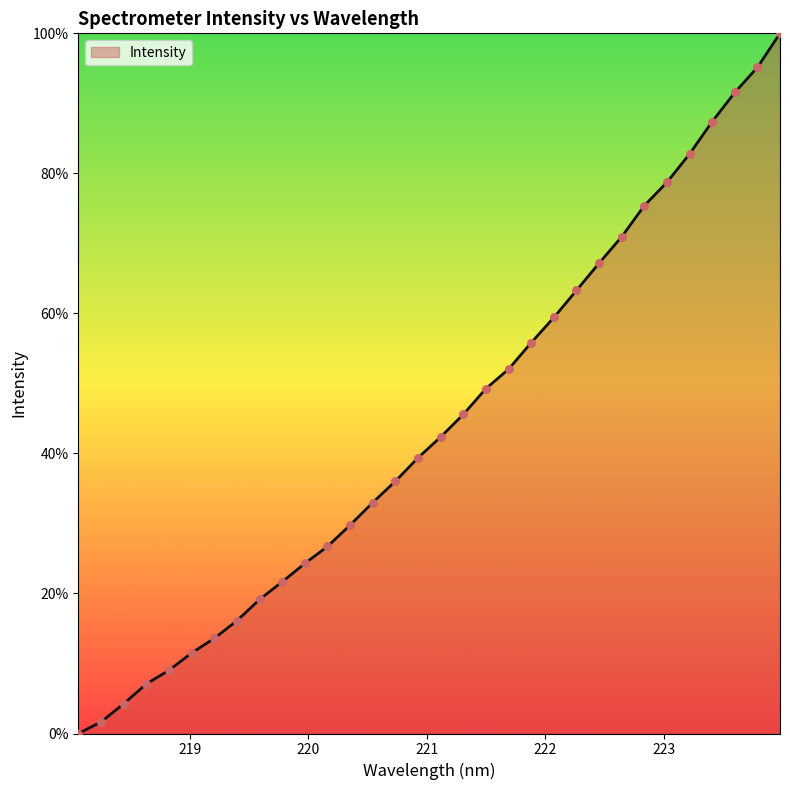

What is the difference between the maximum and minimum values?

100.0